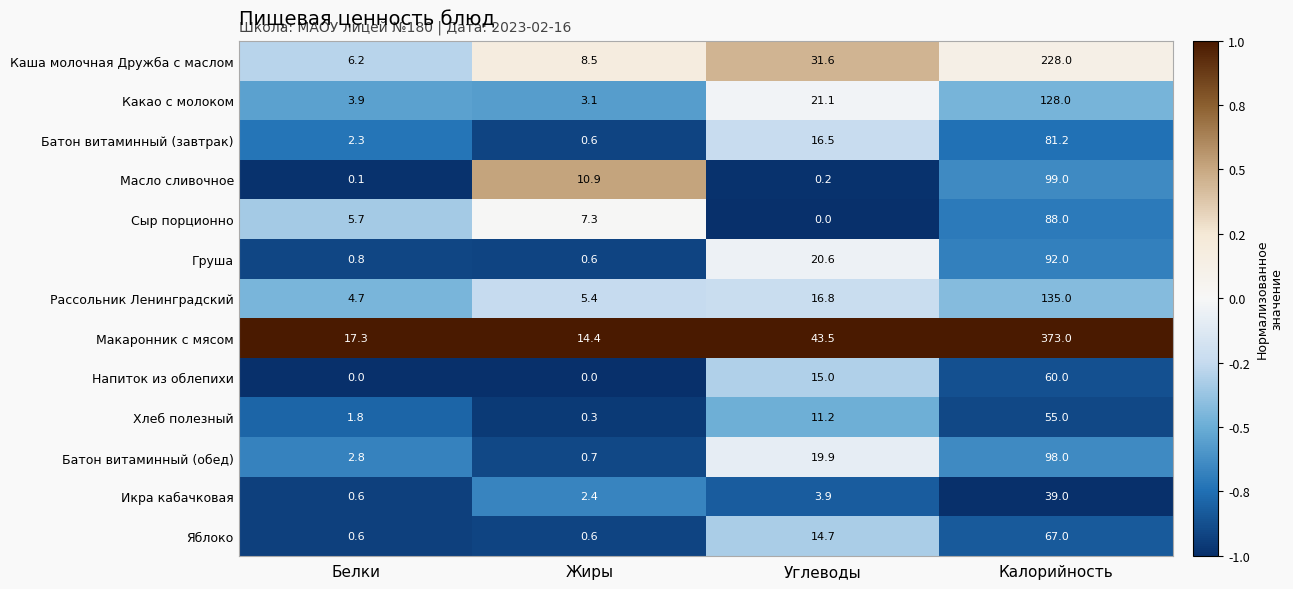

What is the total value across all series at Жиры?

54.8